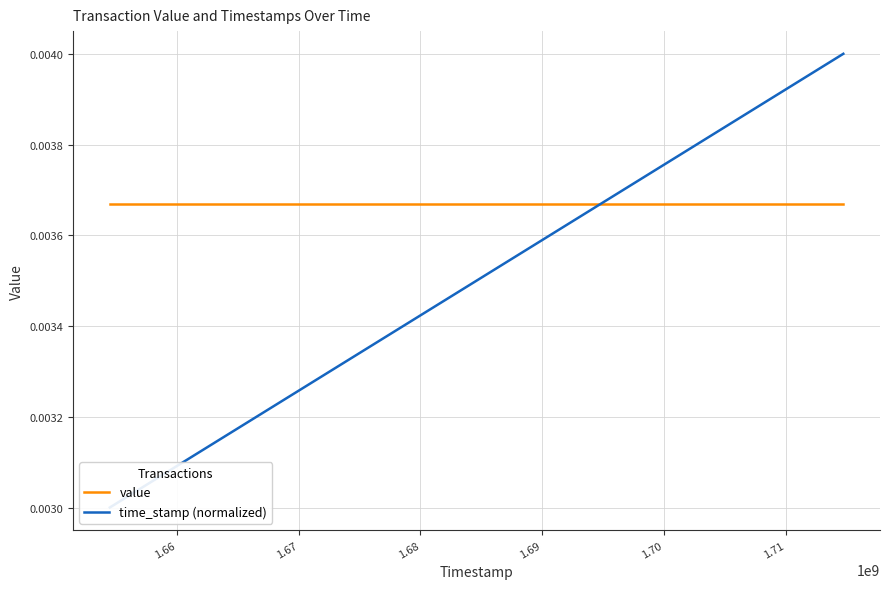

True or false: value has a value of 0.0 at 13.

False